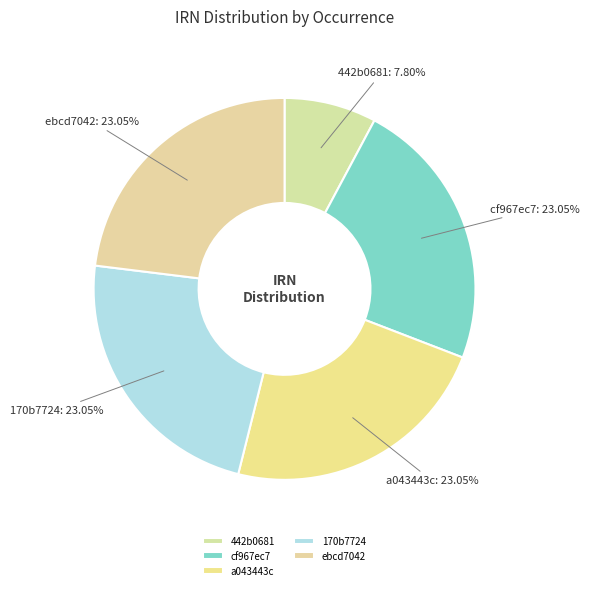

Approximately how many times larger is the value at 442b0681 compared to 170b7724?

0.3